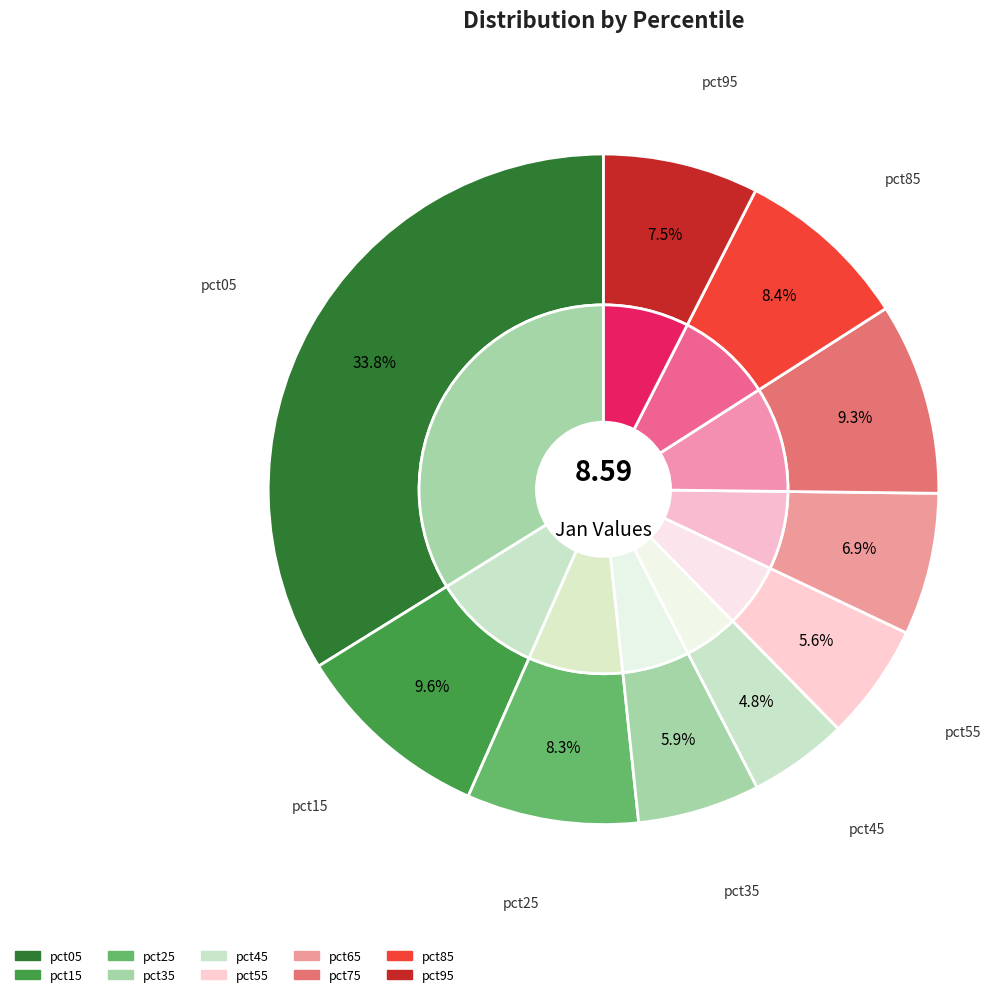

How many segments does this pie chart have?

10